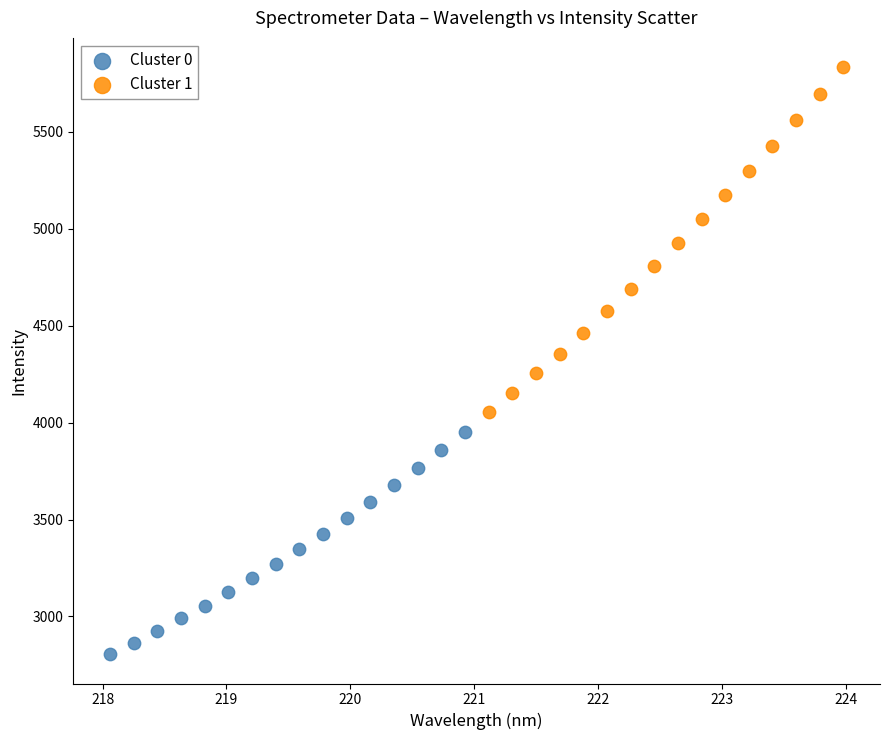

Which series reaches the maximum Y coordinate?

Cluster 1